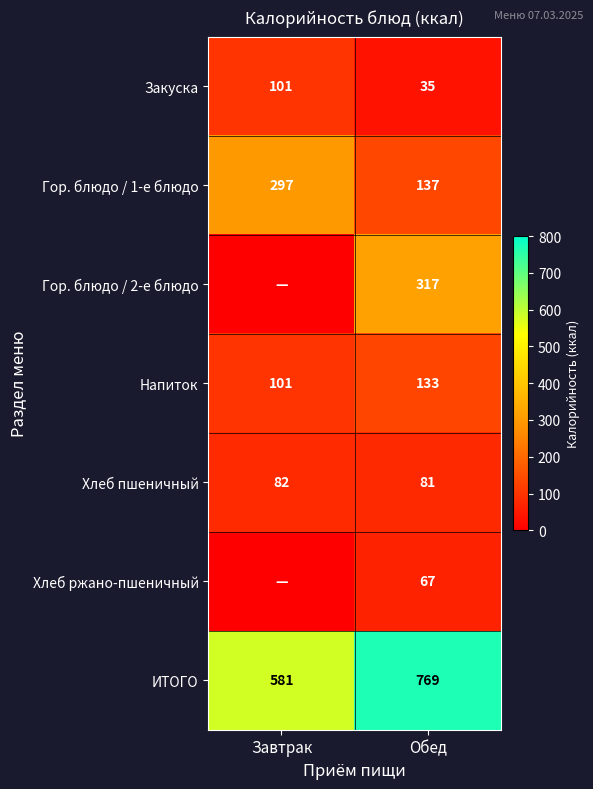

What is the total value across all series at Завтрак?

1162